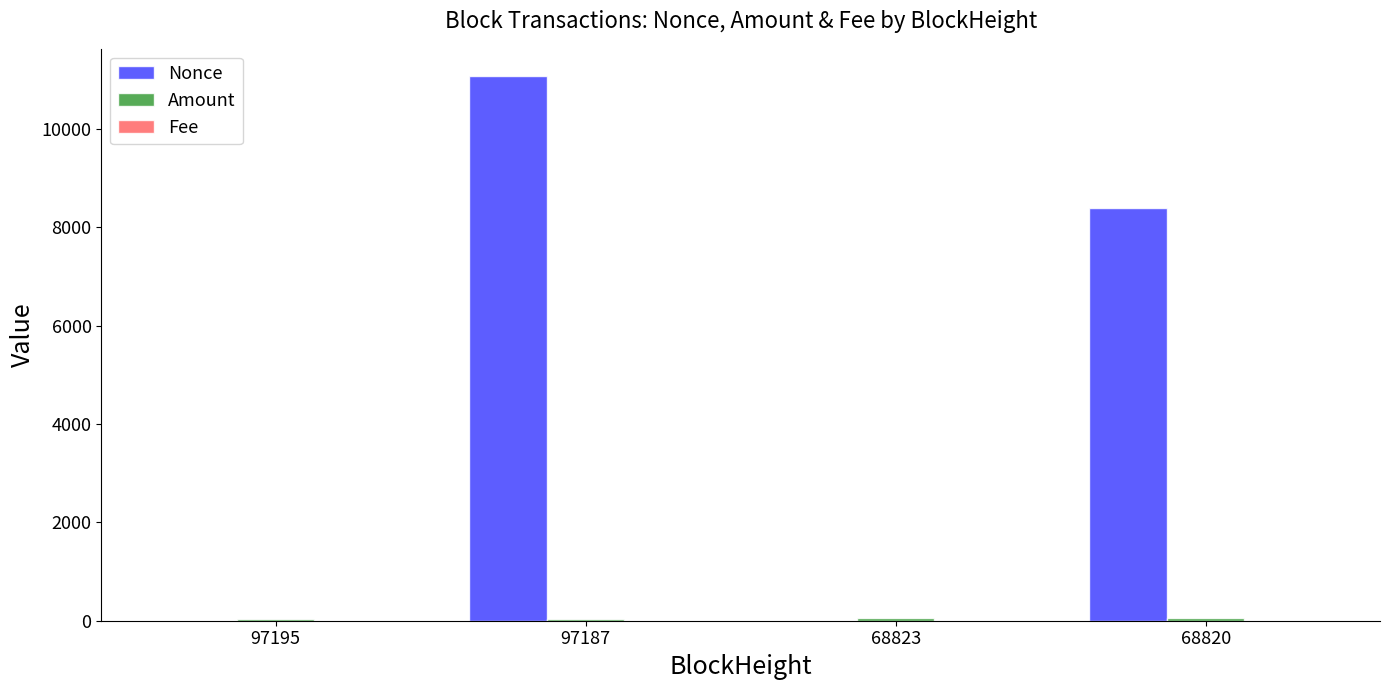

Are the bars horizontal?

No